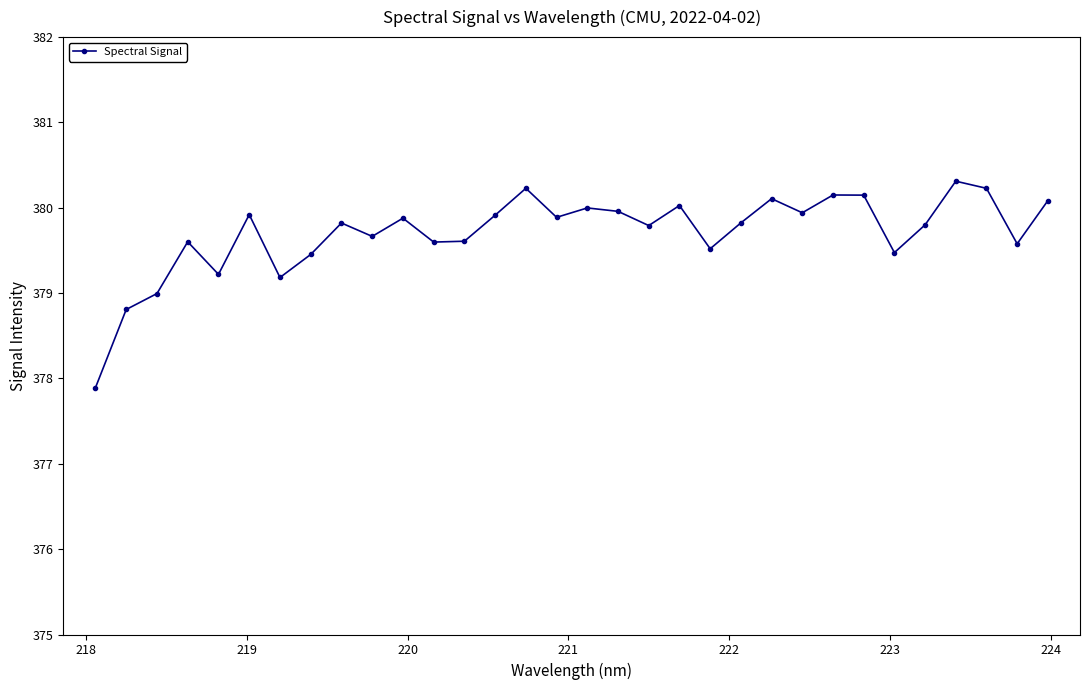

What is the value of the 31st point from the left?

379.6